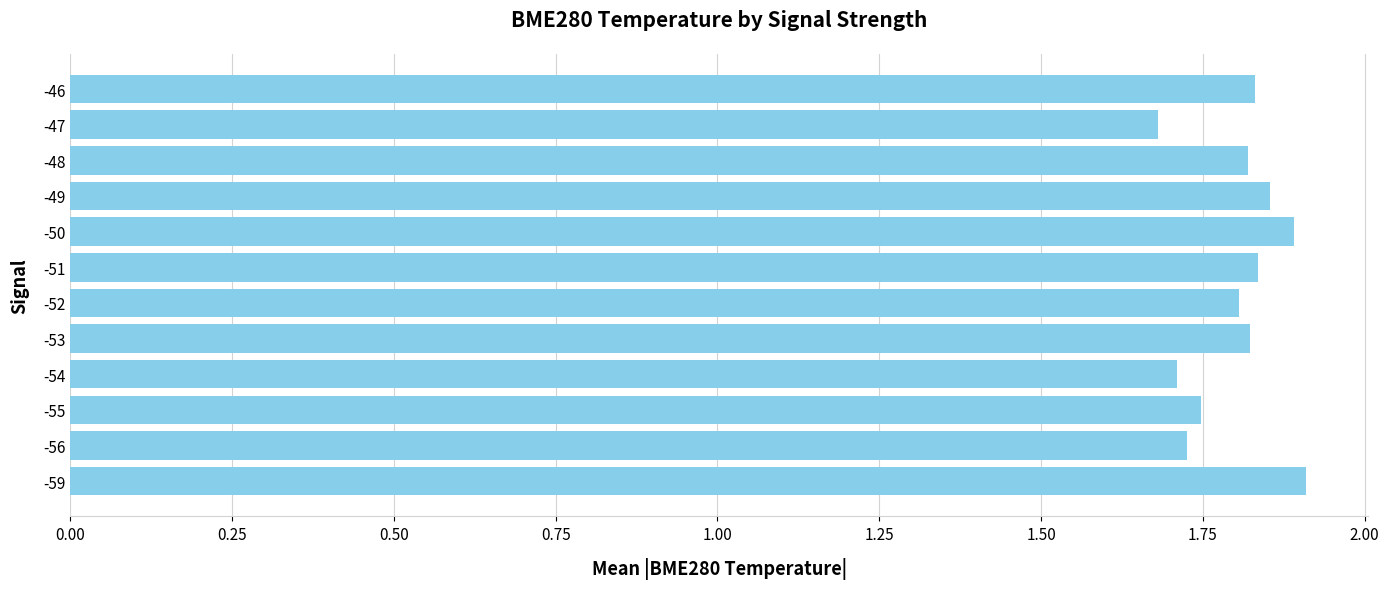

Does the chart contain any negative values?

No